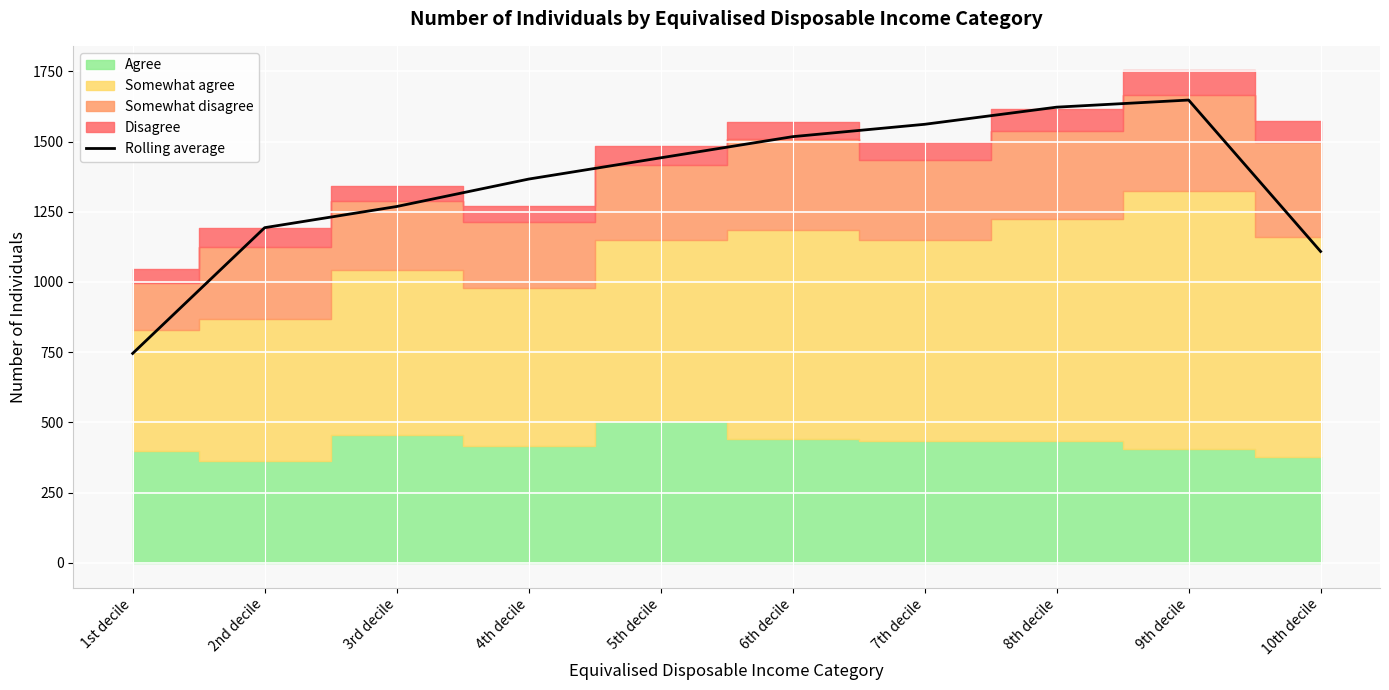

Which has a higher value, 2nd decile or 4th decile?

4th decile